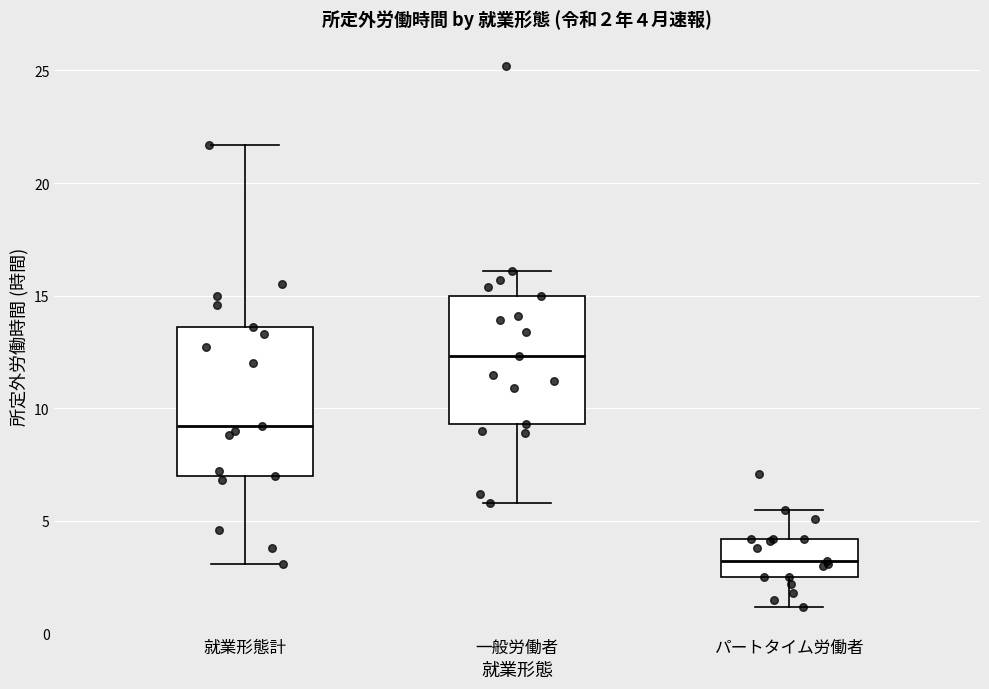

Which box's median line is the lowest?

パートタイム労働者